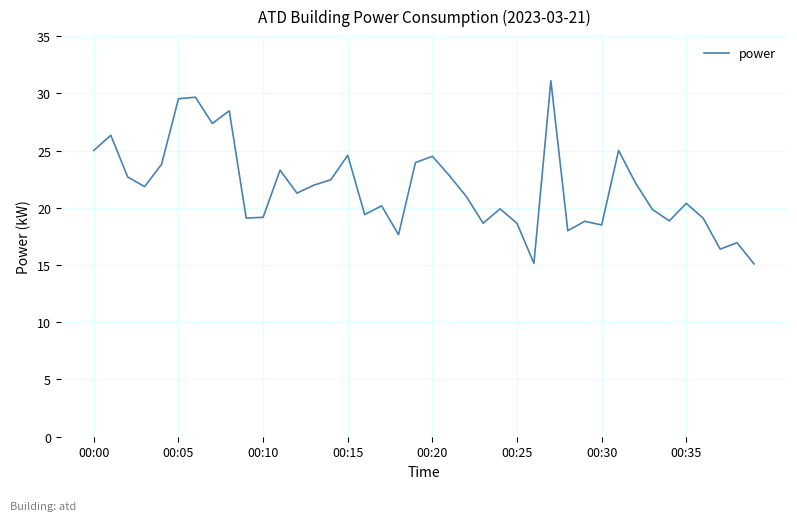

What is the difference between the maximum and minimum values?

16.0